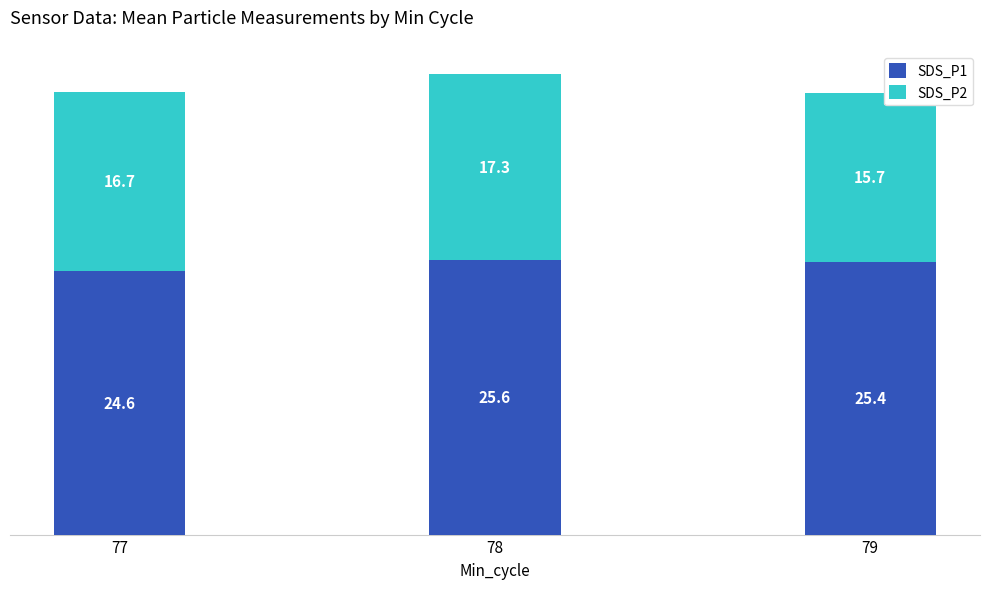

Is it true that SDS_P1 equals 25.4 at 79?

True